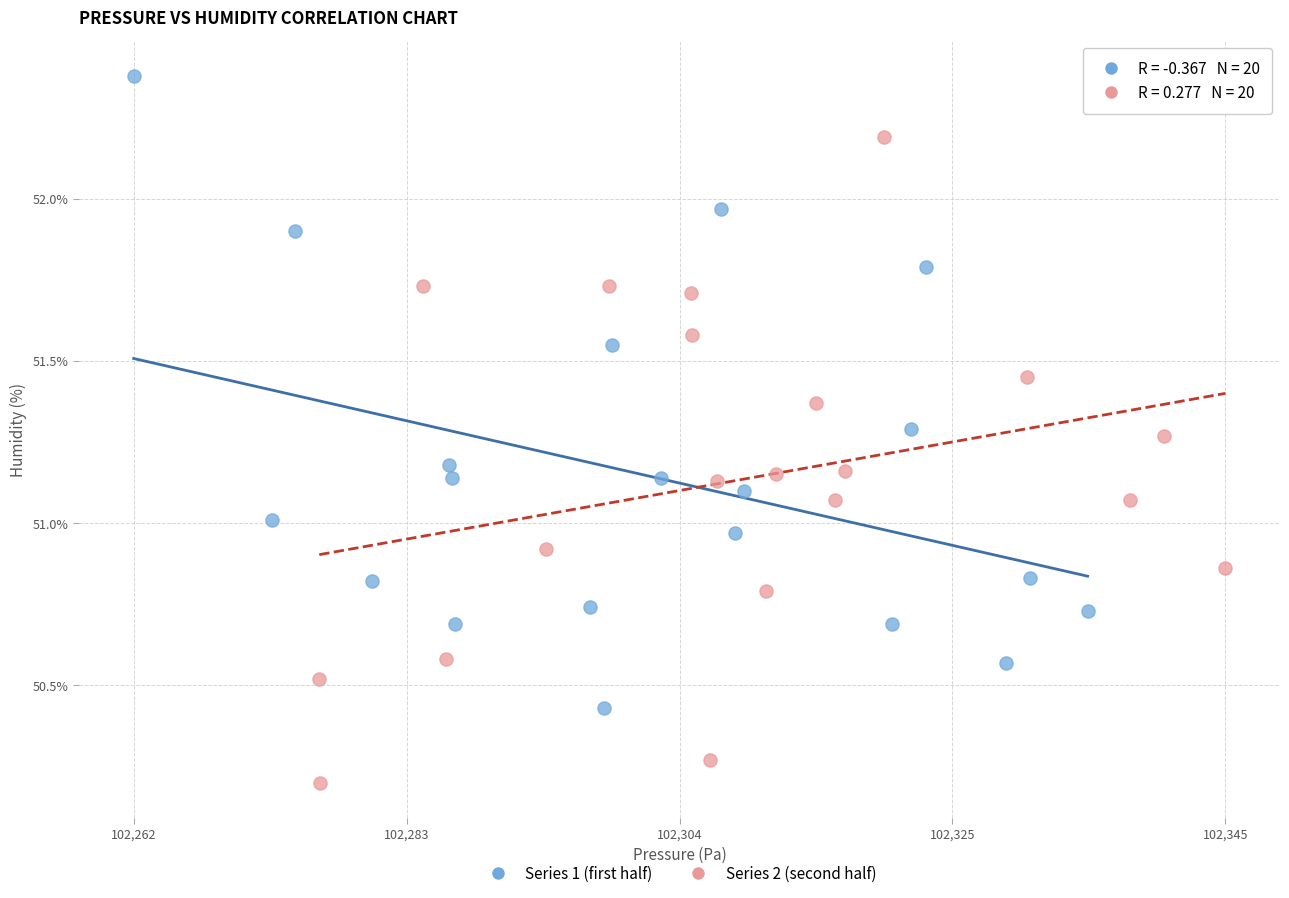

Which series contains the highest Y value?

Series 1 (first half)